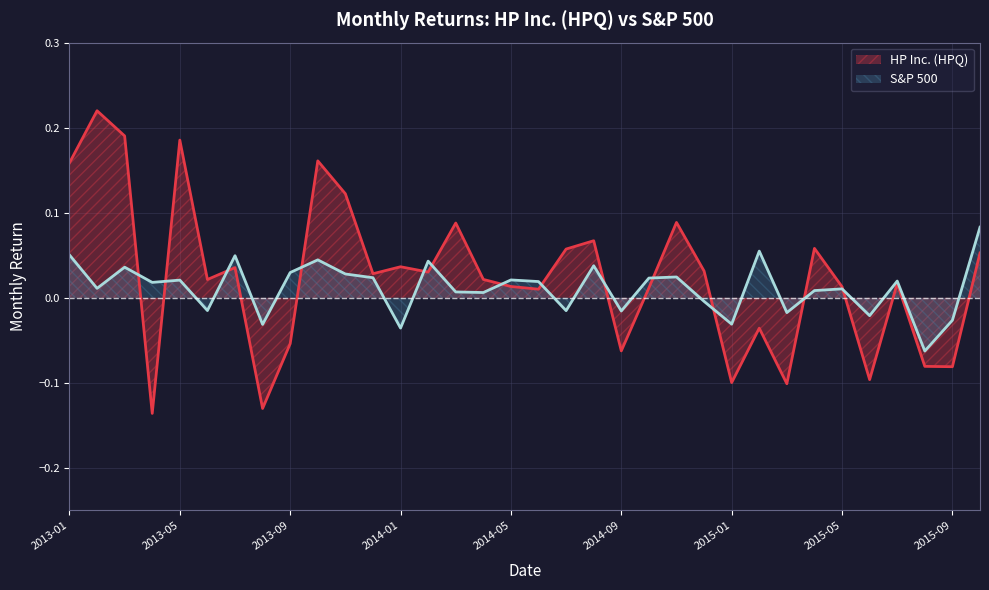

Read the HP Inc. (HPQ) value at 2015-04.

0.1